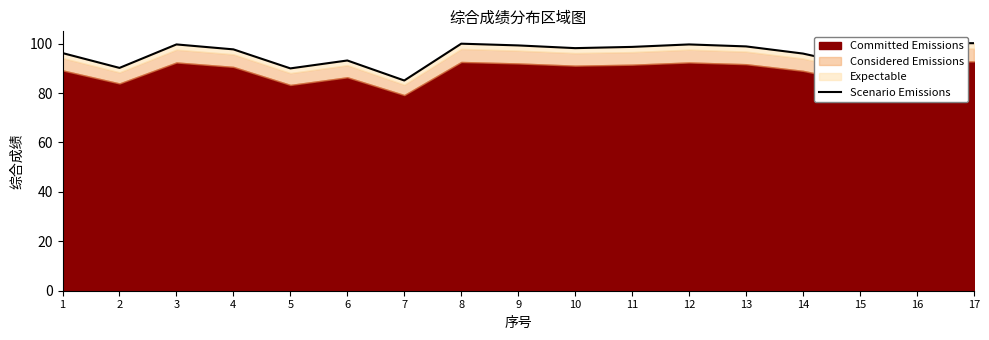

What is the approximate value at 8?

100.0